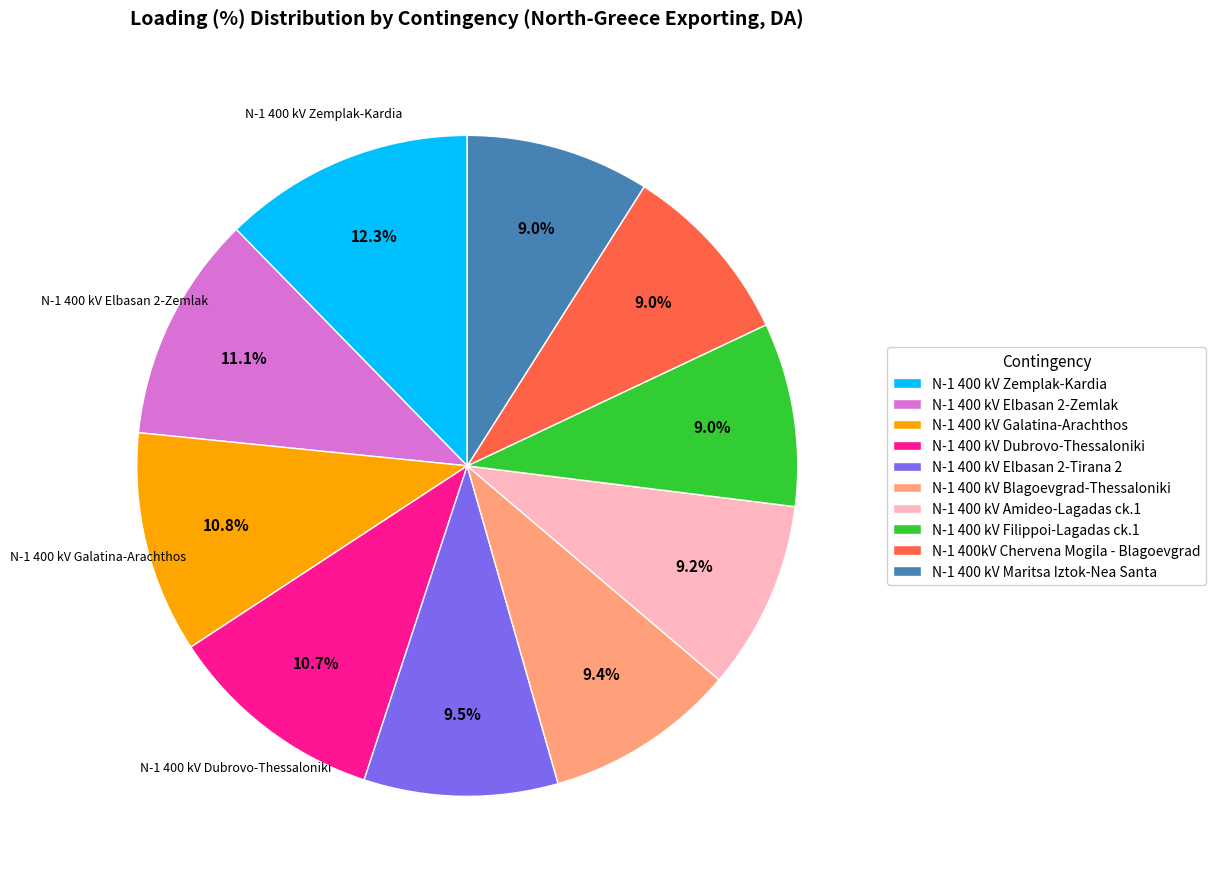

The N-1 400 kV Maritsa Iztok-Nea Santa slice represents 1% of the pie. True or false?

False